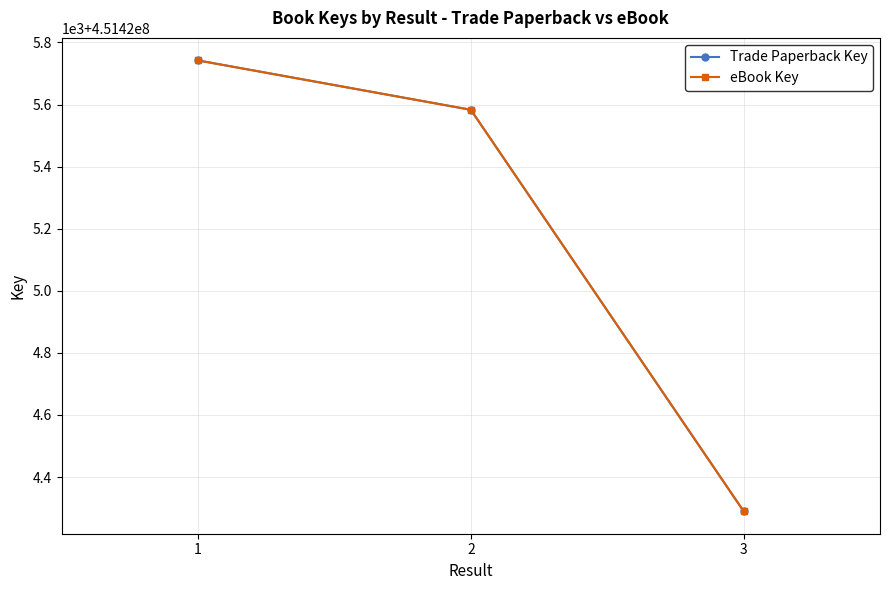

Reading right to left, what are all the values shown in this chart?

Trade Paperback Key: 451424290	451425583	451425742
eBook Key: 451424290	451425583	451425742